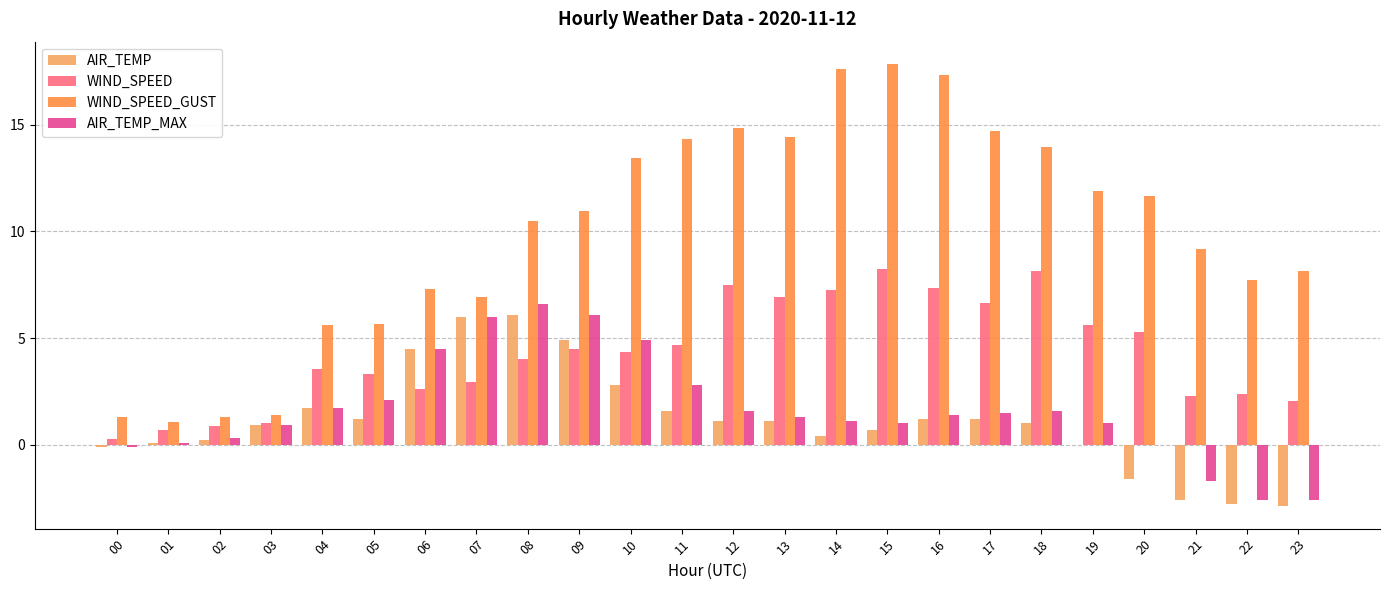

Rank the series by their maximum value, from lowest to highest.

AIR_TEMP, AIR_TEMP_MAX, WIND_SPEED, WIND_SPEED_GUST